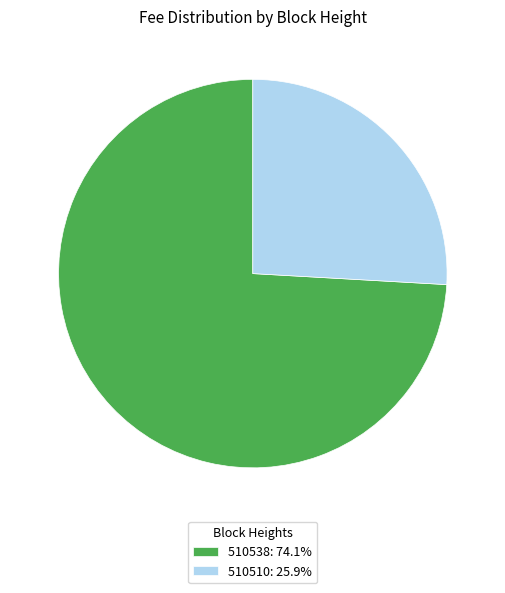

Between 510510 and 510538, which is larger?

510538